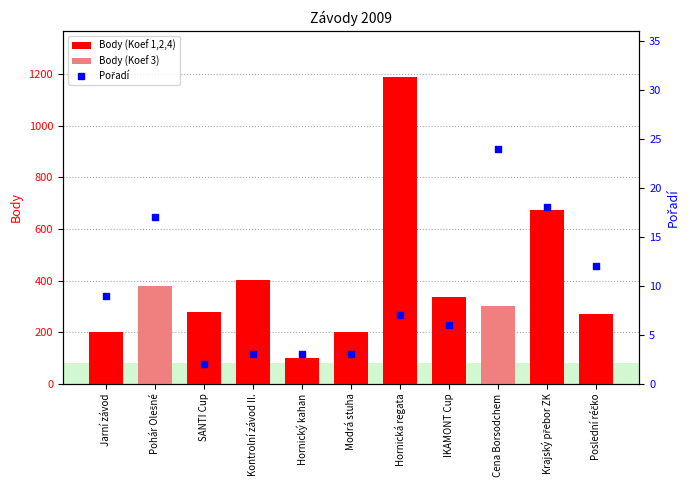

Which series has the largest total across all categories?

Body